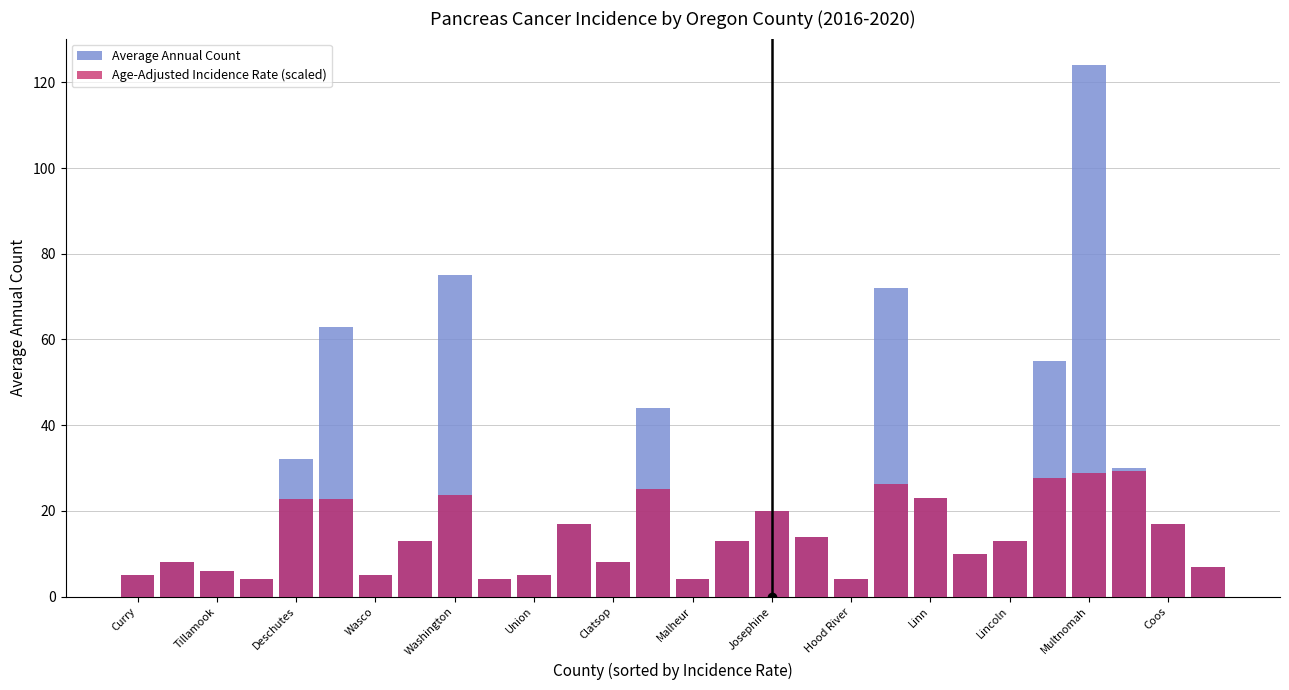

Is it true that Age-Adjusted Incidence Rate (scaled) equals 14.6 at 21?

False